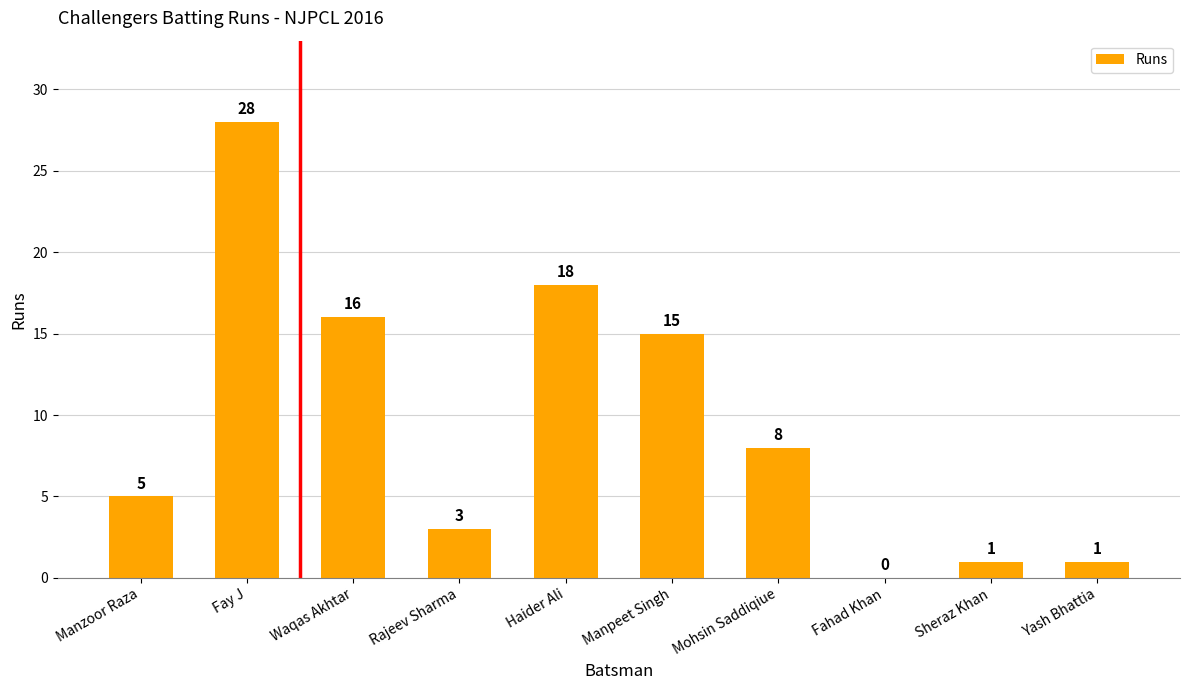

At which label is the value closest to 14?

Manpeet Singh